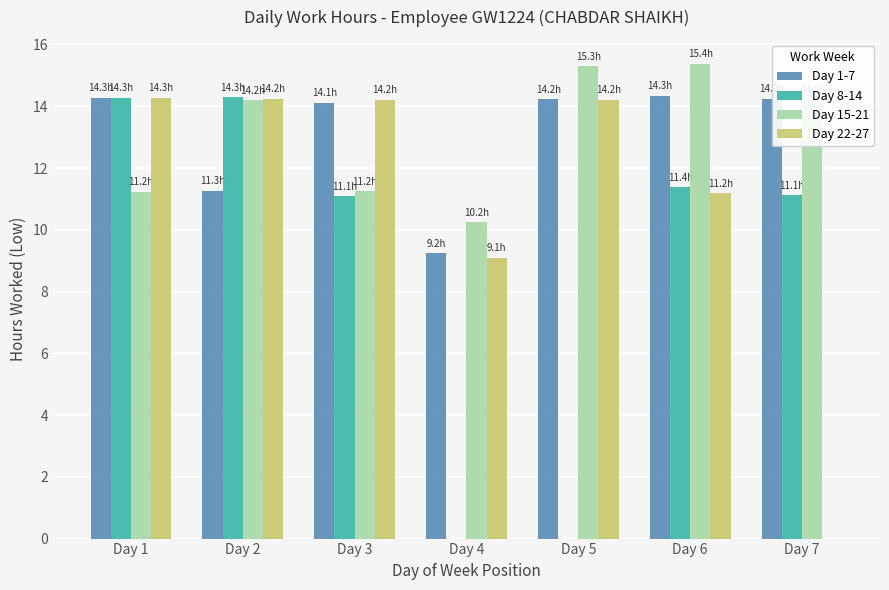

What is the maximum value shown in the chart?

15.4